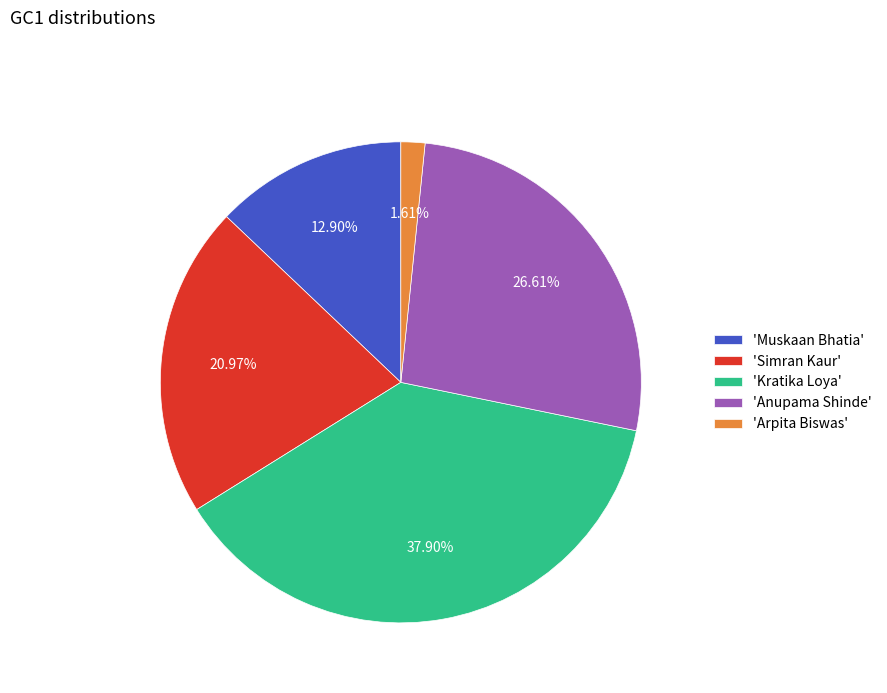

What is the smallest slice in the pie chart?

'Arpita Biswas'